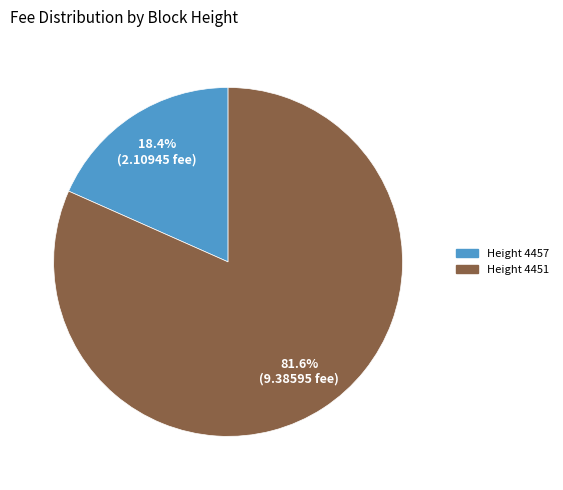

Count the number of slices in the pie.

2